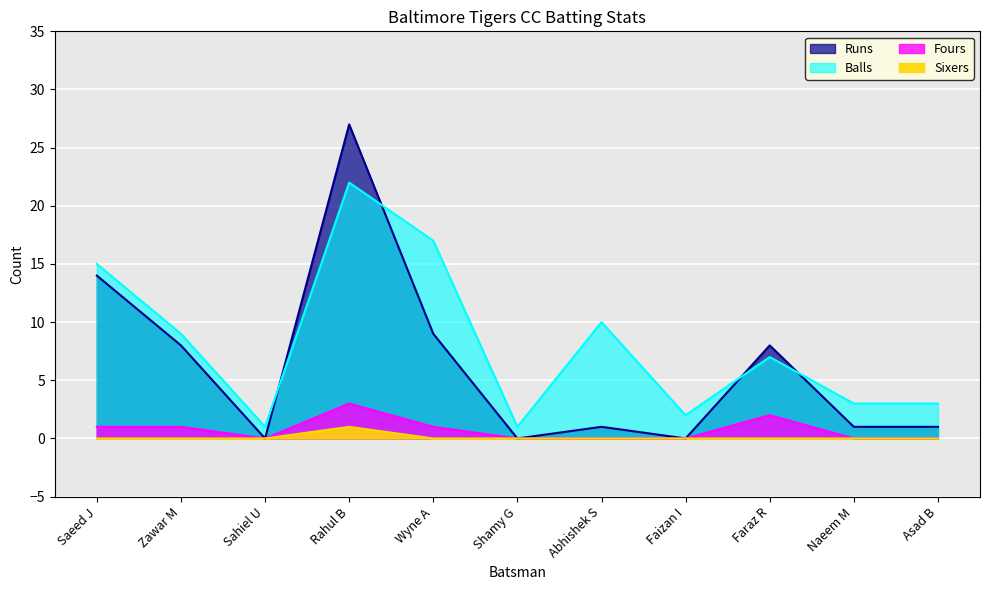

List the series in order of their peak value, lowest first.

Sixers, Fours, Balls, Runs